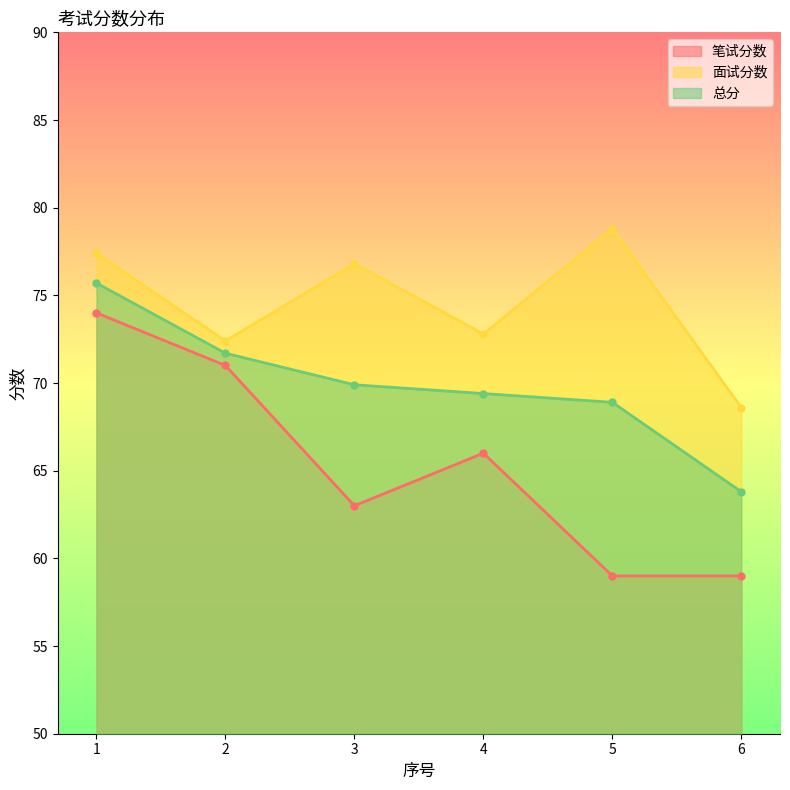

What is the sum of the 笔试分数 values at 4 and 6?

125.0